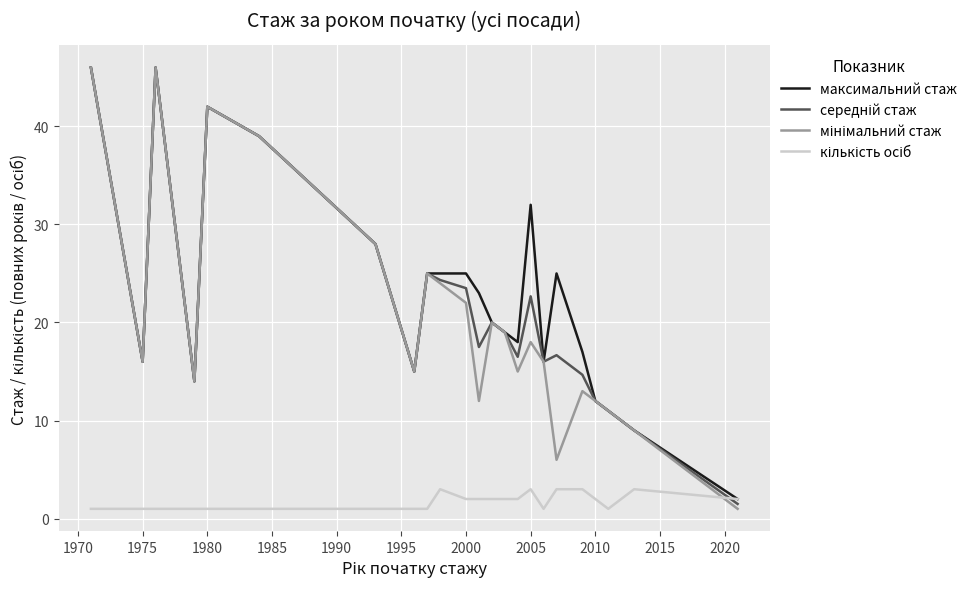

What is the minimum value shown in the chart?

1.0